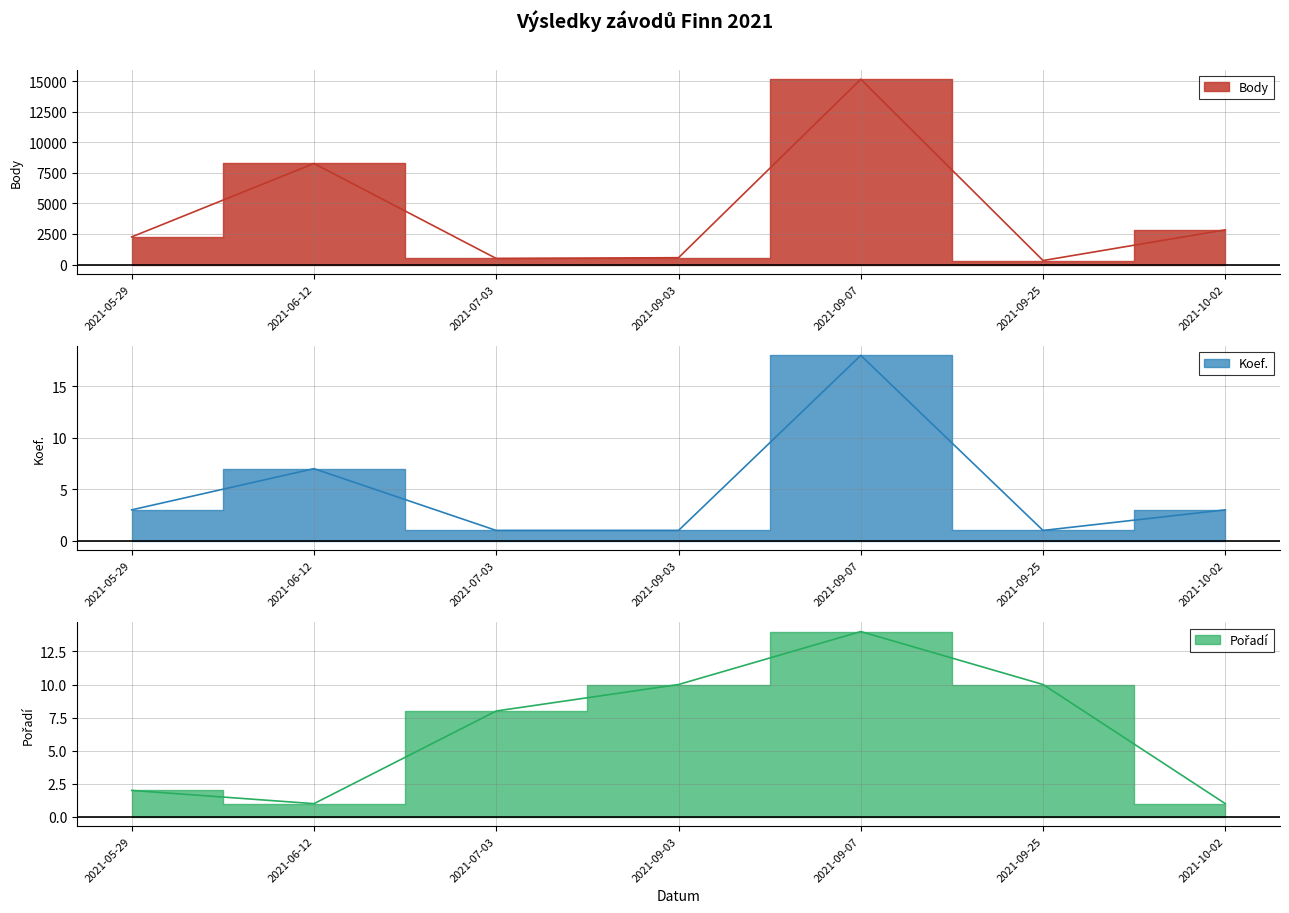

True or false: Pořadí and Body cross at least once.

False